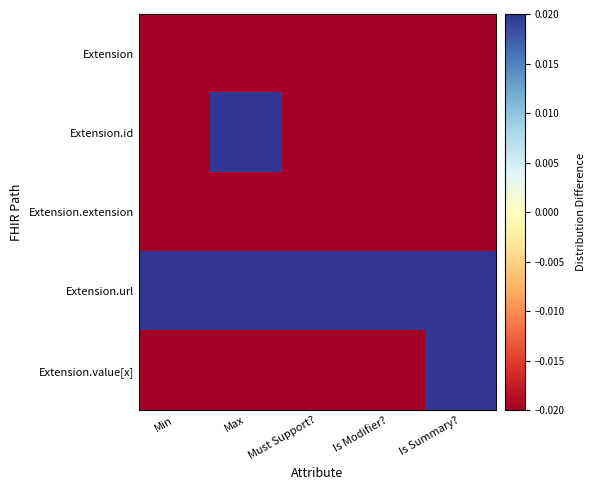

Rank the series by their maximum value, from highest to lowest.

Extension.id, Extension.url, Extension.value[x], Extension, Extension.extension